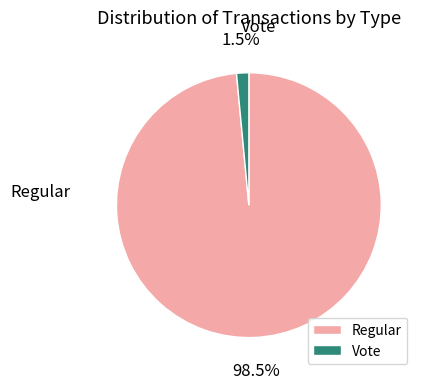

To the nearest percent, what is the difference between the largest and smallest slice percentages?

97%